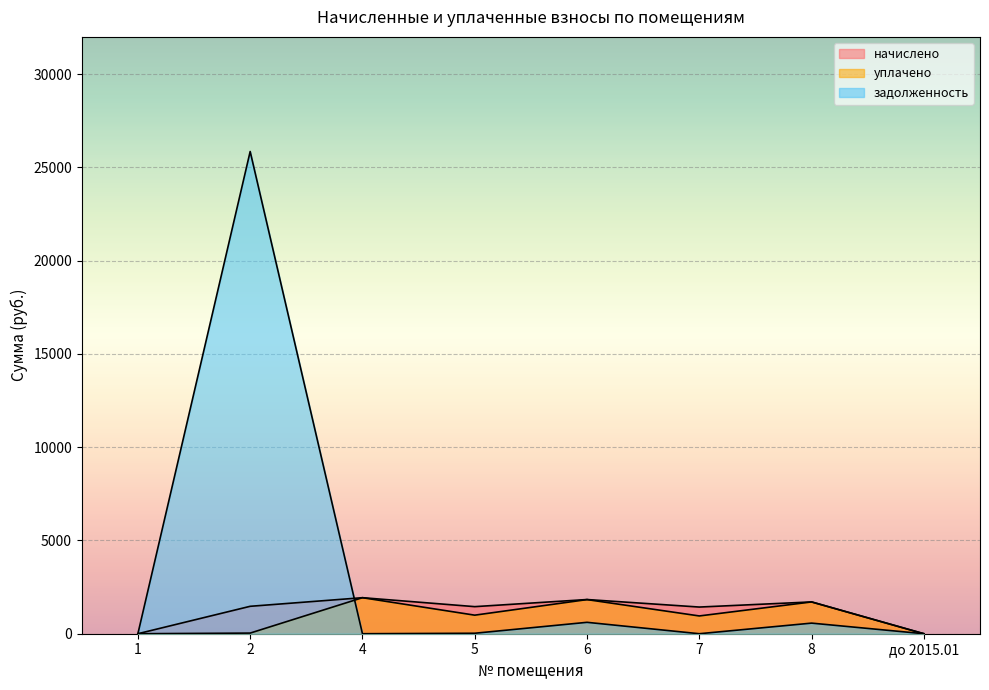

The начислено series shows 1451.7 at 5. True or false?

True